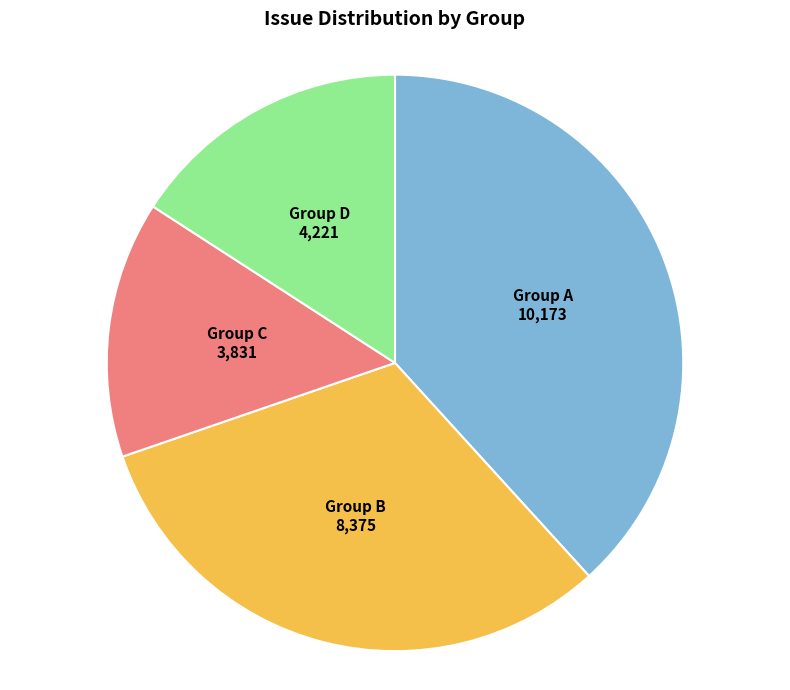

Does any single category account for the majority?

No